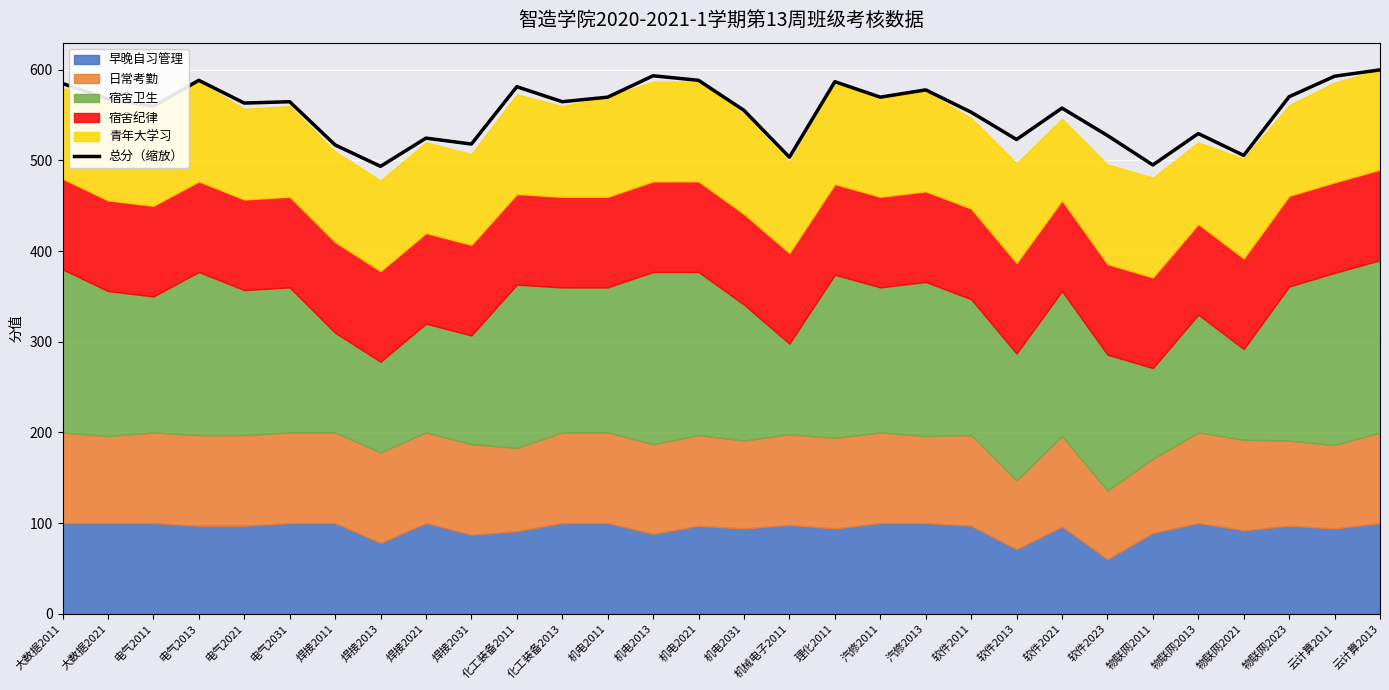

What is the label of the 25th point from the right?

电气2031